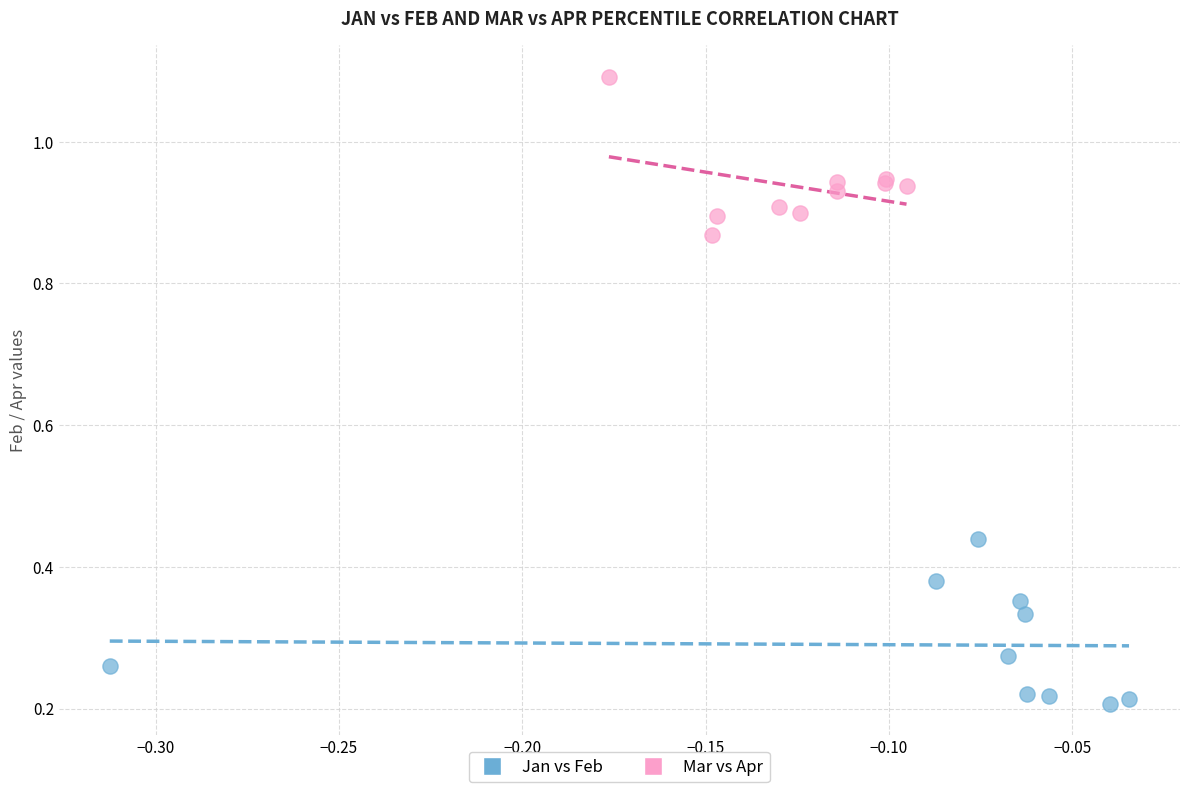

Which series contains the lowest Y value?

Jan vs Feb